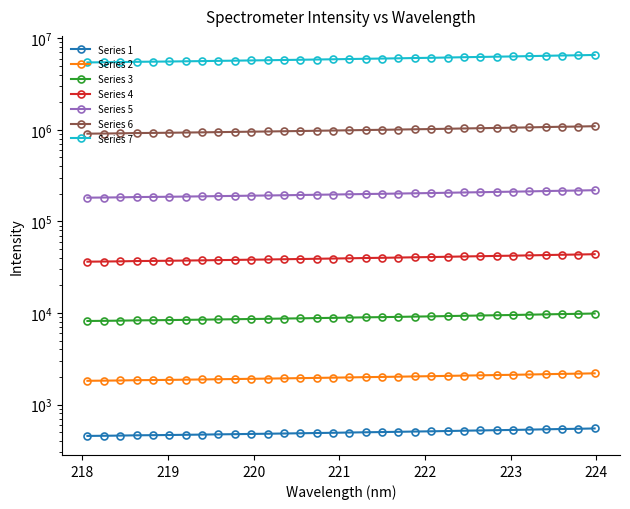

At which label does the data first exceed 8897?

221.1174